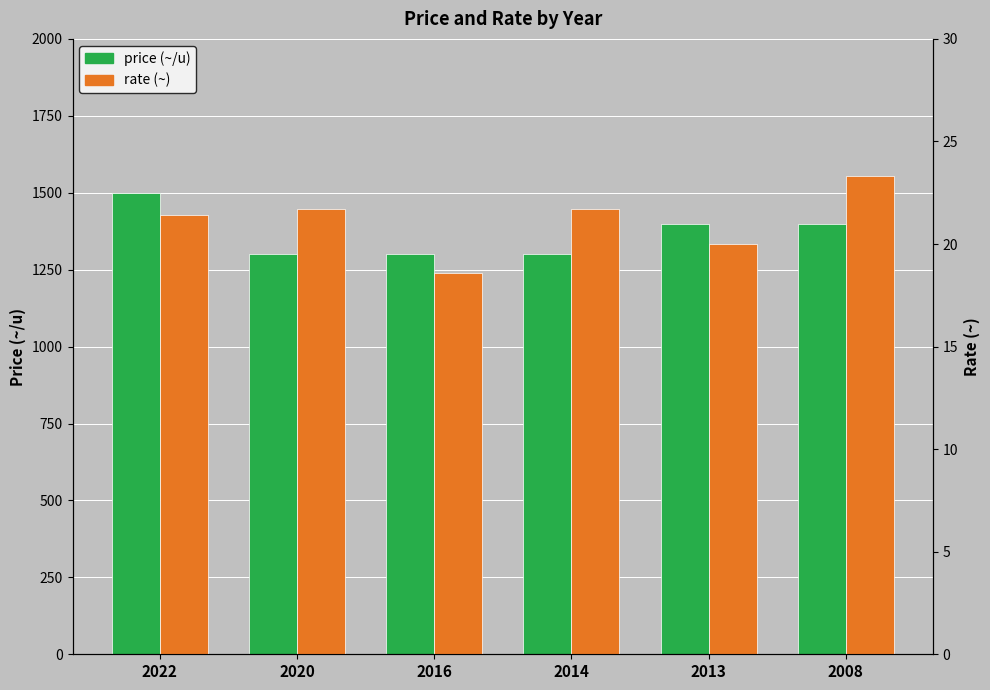

At 2016, list the series in order from smallest to largest.

rate (~), price (~/u)